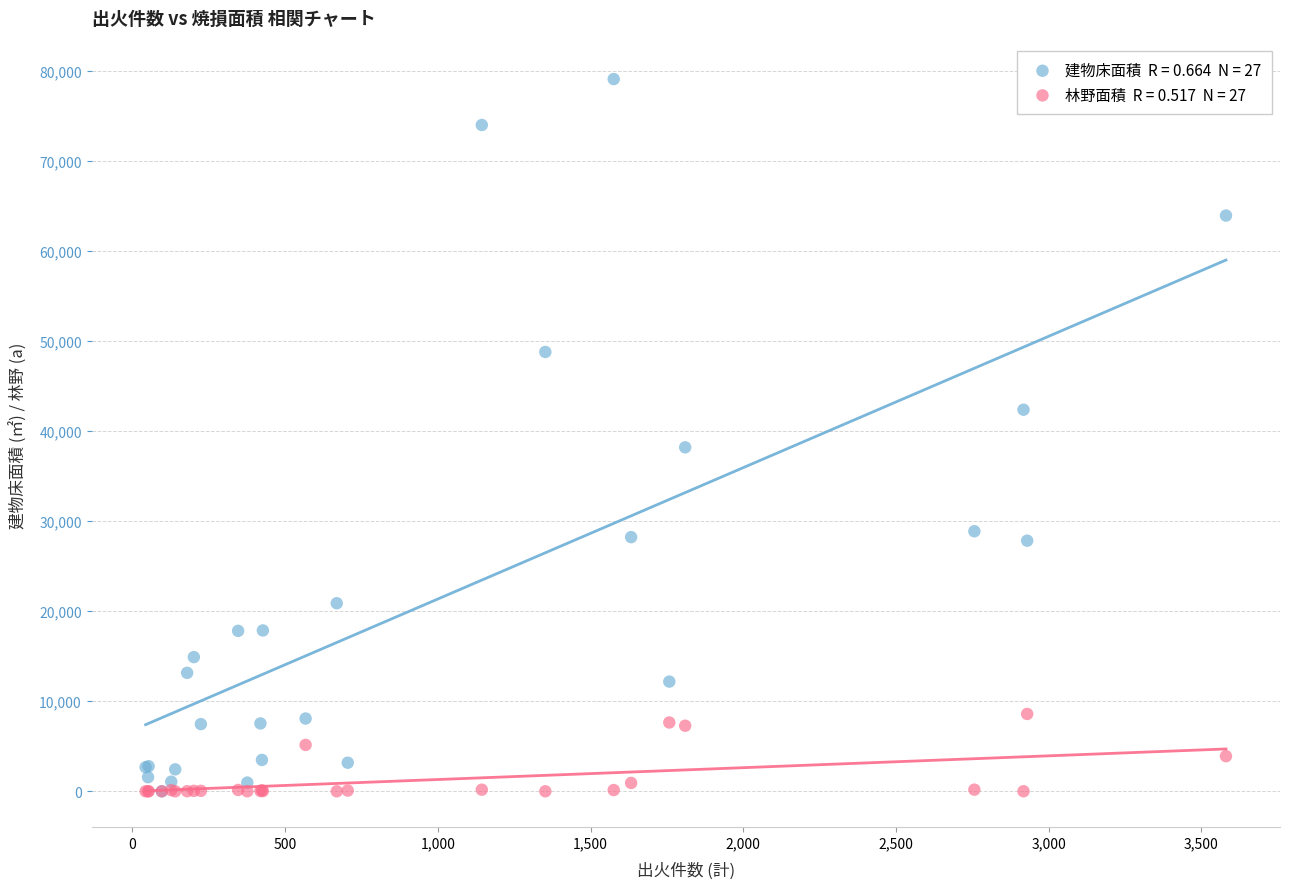

Across all series, what Y value is closest to 39542?

38192